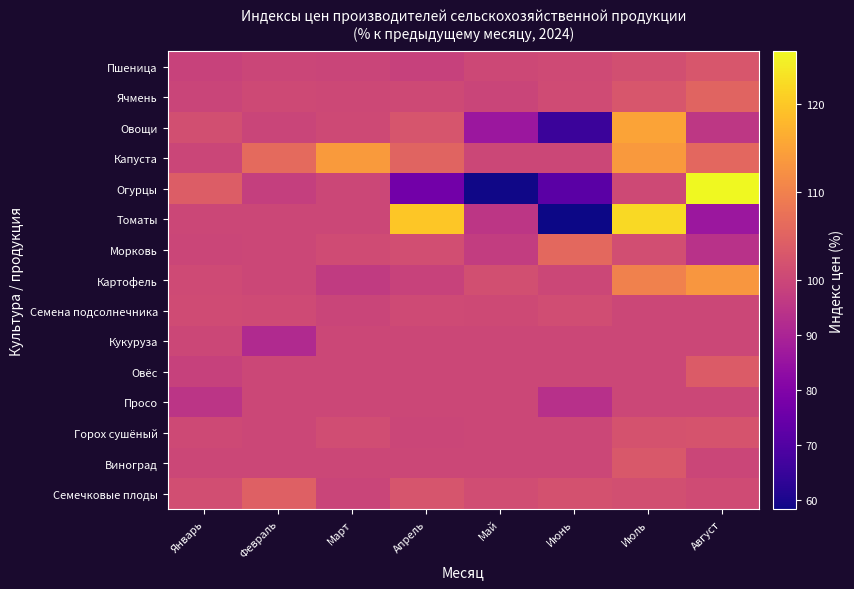

Reading left to right, extract all data points from this chart.

Пшеница: Январь=99.0	Февраль=99.7	Март=99.4	Апрель=98.5	Май=100.4	Июнь=100.6	Июль=101.5	Август=102.7
Ячмень: Январь=99.6	Февраль=100.4	Март=100.4	Апрель=100.5	Май=99.6	Июнь=100.9	Июль=102.8	Август=105.2
Овощи: Январь=101.4	Февраль=99.6	Март=100.6	Апрель=102.6	Май=86.0	Июнь=65.7	Июль=115.0	Август=95.6
Капуста: Январь=99.8	Февраль=106.2	Март=113.9	Апрель=105.2	Май=100.0	Июнь=100.0	Июль=113.6	Август=105.7
Огурцы: Январь=104.0	Февраль=97.9	Март=100.1	Апрель=76.6	Май=58.8	Июнь=71.7	Июль=100.4	Август=125.9
Томаты: Январь=100.0	Февраль=100.0	Март=100.0	Апрель=119.8	Май=95.2	Июнь=58.3	Июль=122.2	Август=86.2
Морковь: Январь=100.0	Февраль=100.2	Март=101.0	Апрель=101.3	Май=97.2	Июнь=106.0	Июль=101.3	Август=94.0
Картофель: Январь=100.8	Февраль=100.0	Март=96.7	Апрель=98.8	Май=101.6	Июнь=100.0	Июль=110.1	Август=113.2
Семена подсолнечника: Январь=100.9	Февраль=100.6	Март=99.4	Апрель=100.7	Май=100.6	Июнь=101.2	Июль=100.0	Август=100.0
Кукуруза: Январь=100.0	Февраль=91.7	Март=100.0	Апрель=100.0	Май=100.0	Июнь=100.0	Июль=100.0	Август=100.0
Овёс: Январь=98.7	Февраль=100.0	Март=100.0	Апрель=100.0	Май=100.0	Июнь=100.0	Июль=100.0	Август=103.7
Просо: Январь=94.9	Февраль=100.0	Март=100.0	Апрель=100.0	Май=100.0	Июнь=93.7	Июль=100.0	Август=100.0
Горох сушёный: Январь=100.5	Февраль=100.0	Март=101.1	Апрель=99.9	Май=100.0	Июнь=100.0	Июль=102.2	Август=102.3
Виноград: Январь=100.0	Февраль=100.0	Март=100.0	Апрель=100.0	Май=100.0	Июнь=100.0	Июль=103.1	Август=99.9
Семечковые плоды: Январь=101.2	Февраль=104.5	Март=99.6	Апрель=102.5	Май=101.1	Июнь=101.9	Июль=101.6	Август=101.0